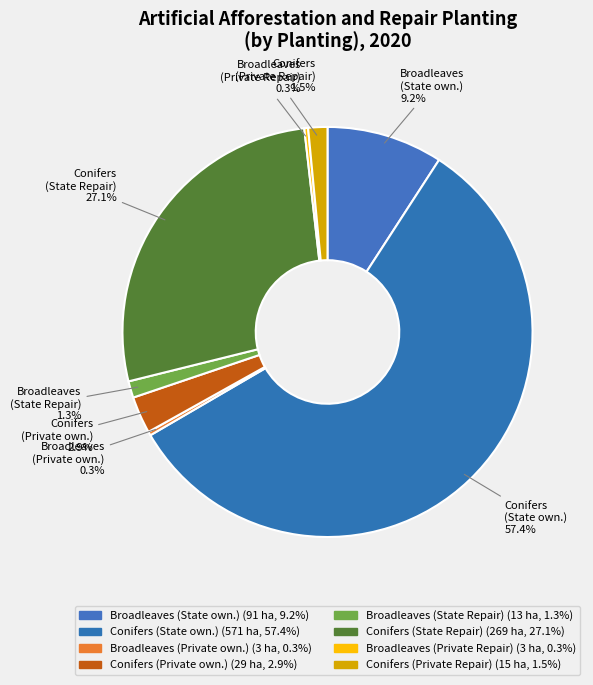

Do Broadleaves (Private own.) and Broadleaves (State own.) together represent more than half of the pie?

No